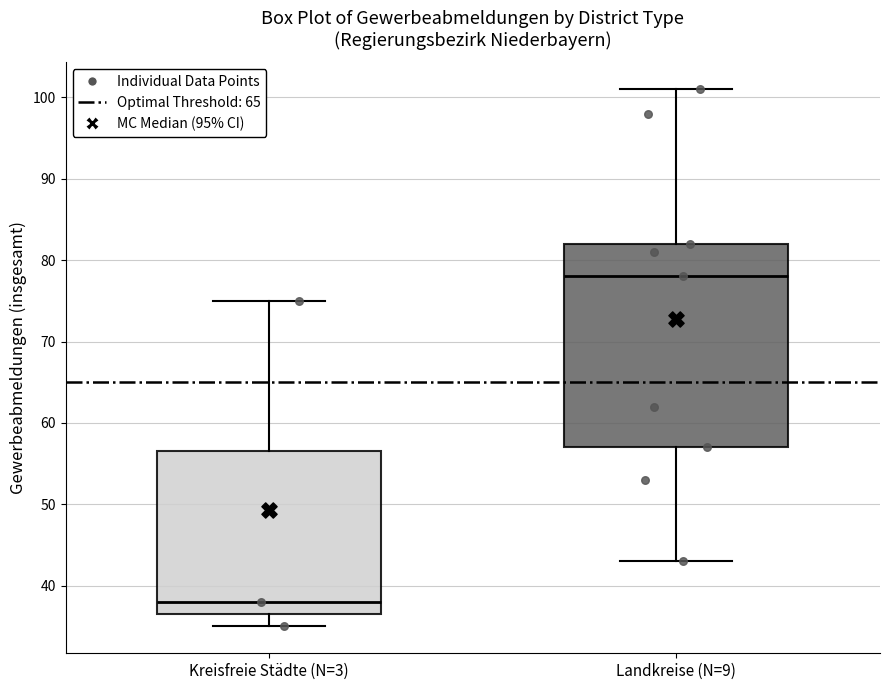

Reading left to right, transcribe this box plot: for each box, give where its median line is, the range the box spans, and where its two whiskers end, as read against the y-axis. The values are not printed on the chart, so give them approximately, as read against the axis.

Kreisfreie Städte (N=3): median 38, box 37 to 57, whiskers 35 to 75
Landkreise (N=9): median 78, box 57 to 82, whiskers 43 to 101